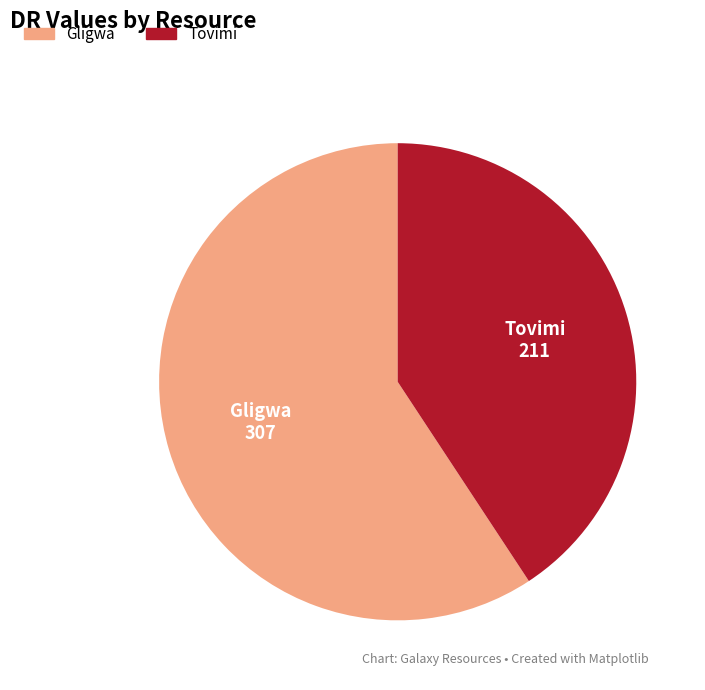

Count the number of slices in the pie.

2